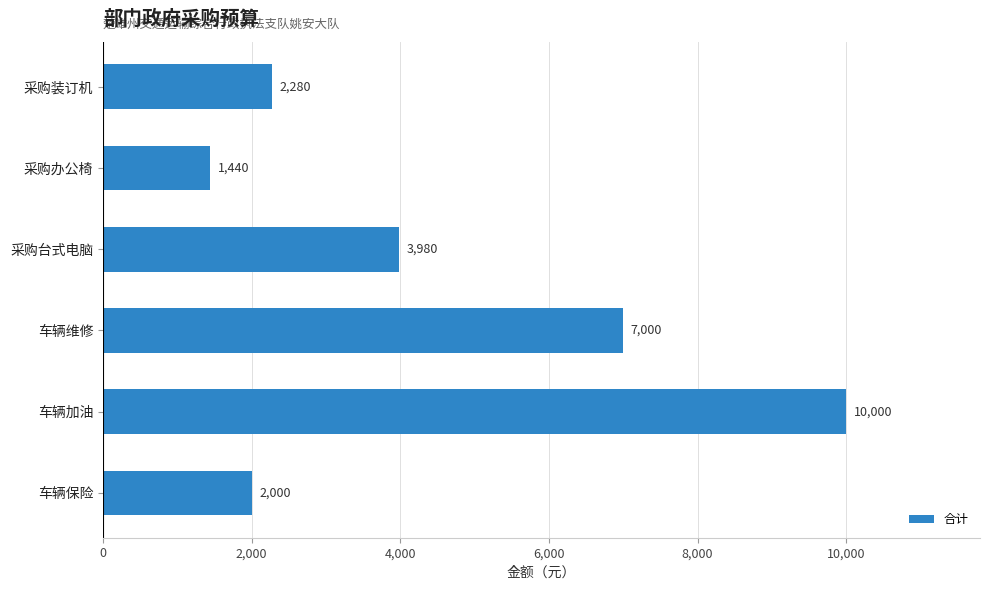

Rank the categories by value from highest to lowest.

车辆加油, 车辆维修, 采购台式电脑, 采购装订机, 车辆保险, 采购办公椅